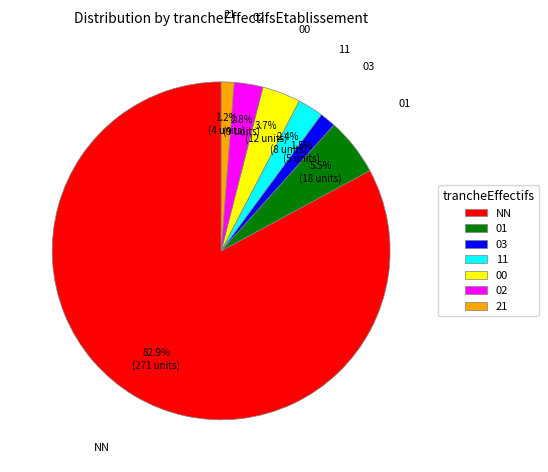

Which category has the biggest portion of the pie?

NN